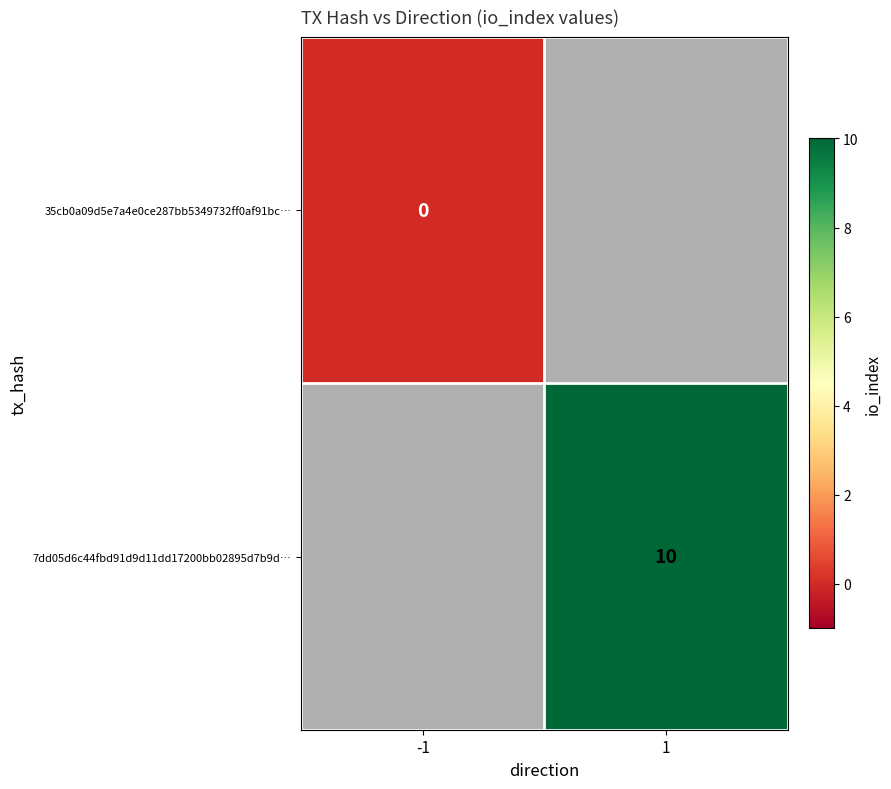

Is the value of 7dd05d6c44fbd91d9d11dd17200bb02895d7b9d… at 1 greater than the value of 35cb0a09d5e7a4e0ce287bb5349732ff0af91bc… at -1?

Yes